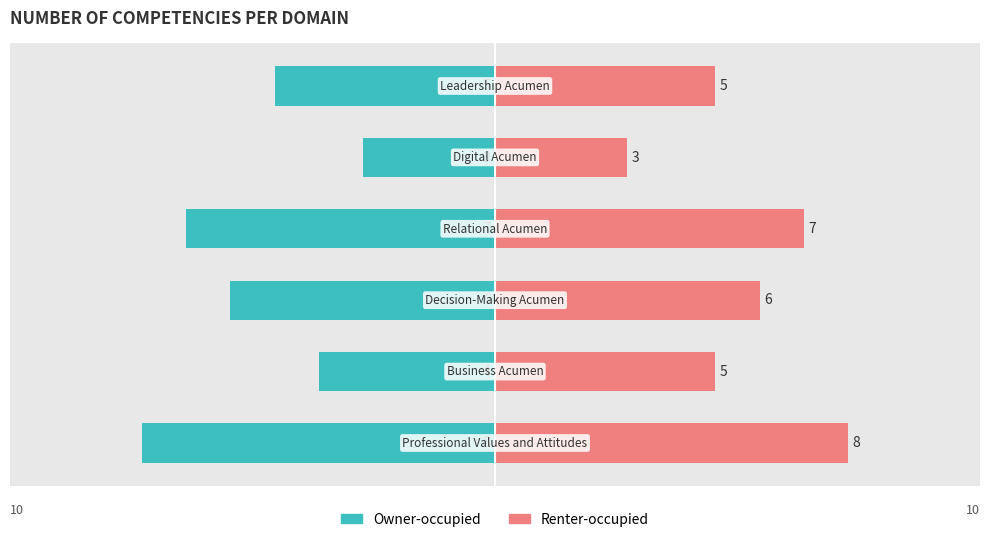

Rank the series at 2 from highest to lowest value.

Renter-occupied, Owner-occupied